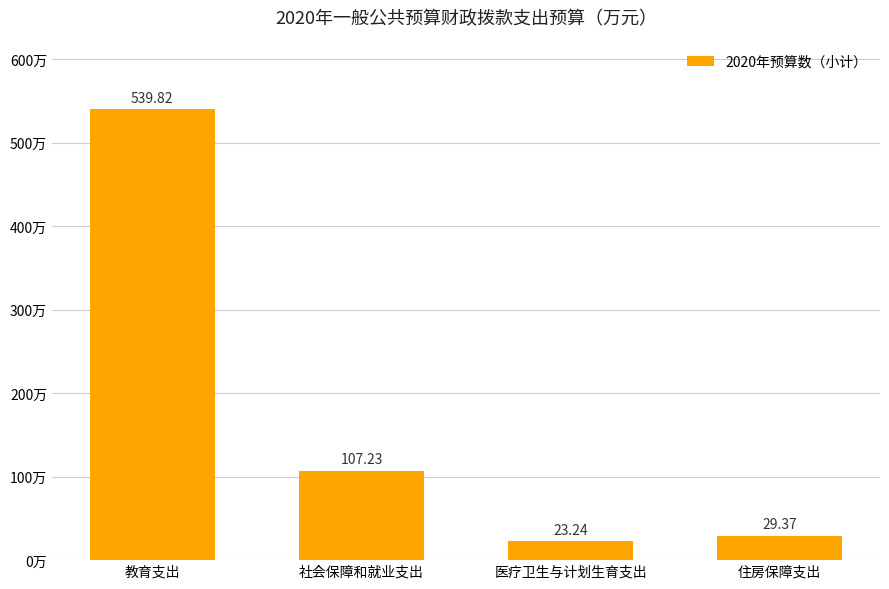

At which label is the value closest to 281?

社会保障和就业支出